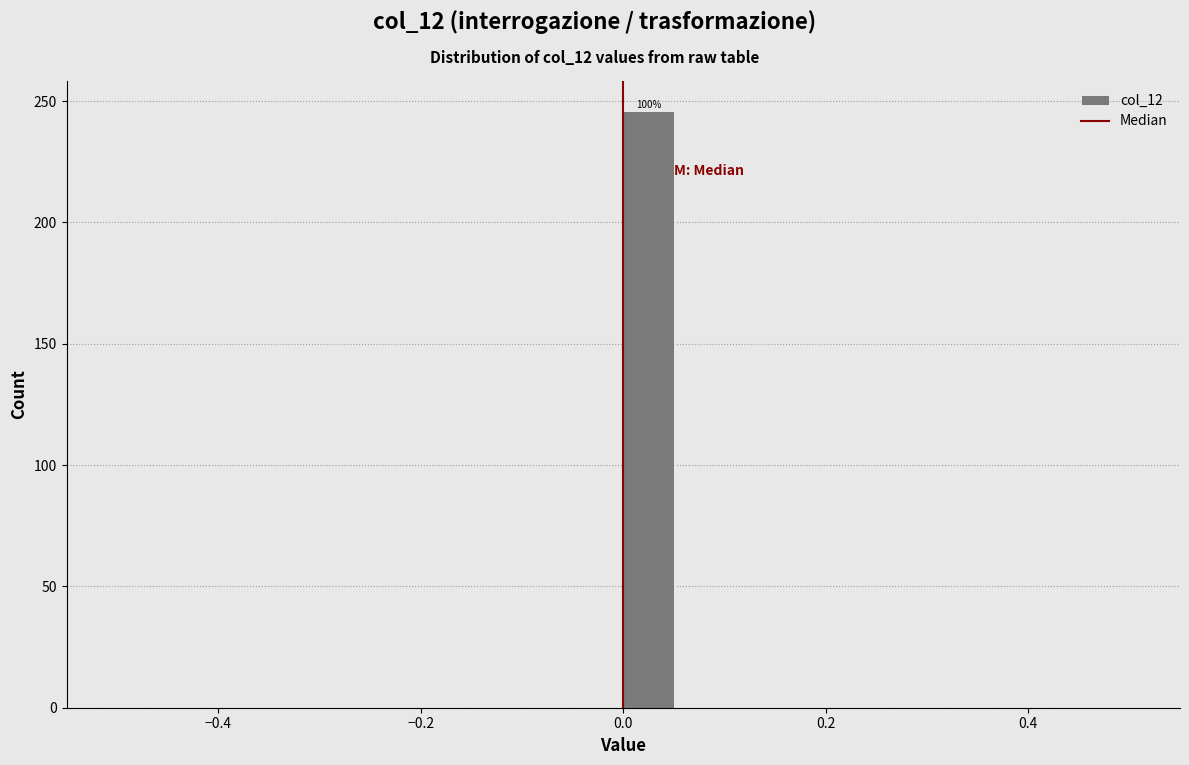

Around what value on the x-axis is the tallest bar? Give the approximate position of its centre, as read against the axis.

0.02